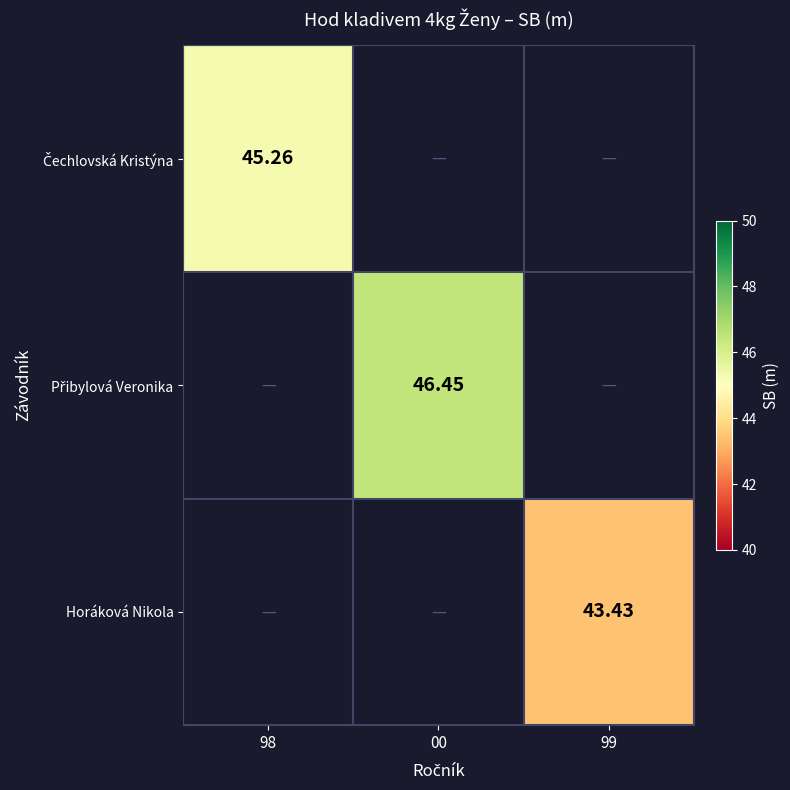

Which category has the highest value in the Čechlovská Kristýna series?

98